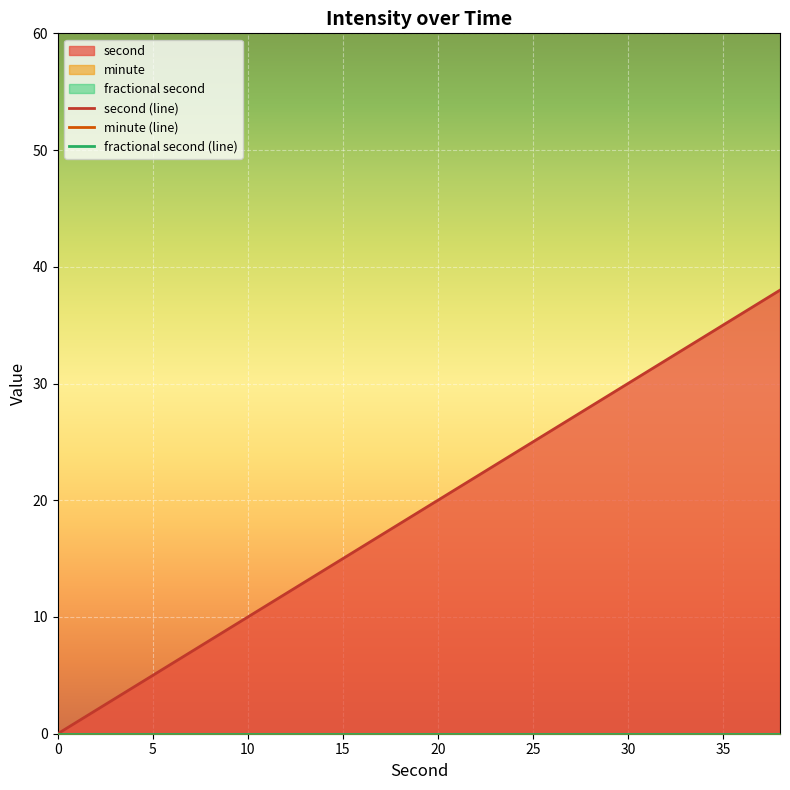

What are all the series names shown in the legend?

second (line), minute (line), fractional second (line)